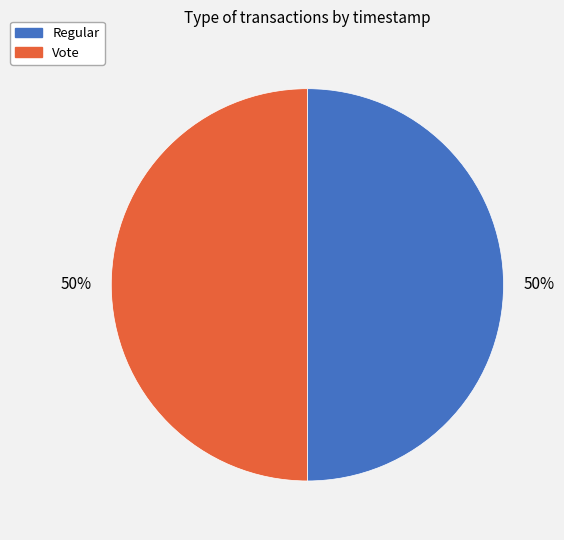

To the nearest percent, what percentage of the pie is Vote?

50%